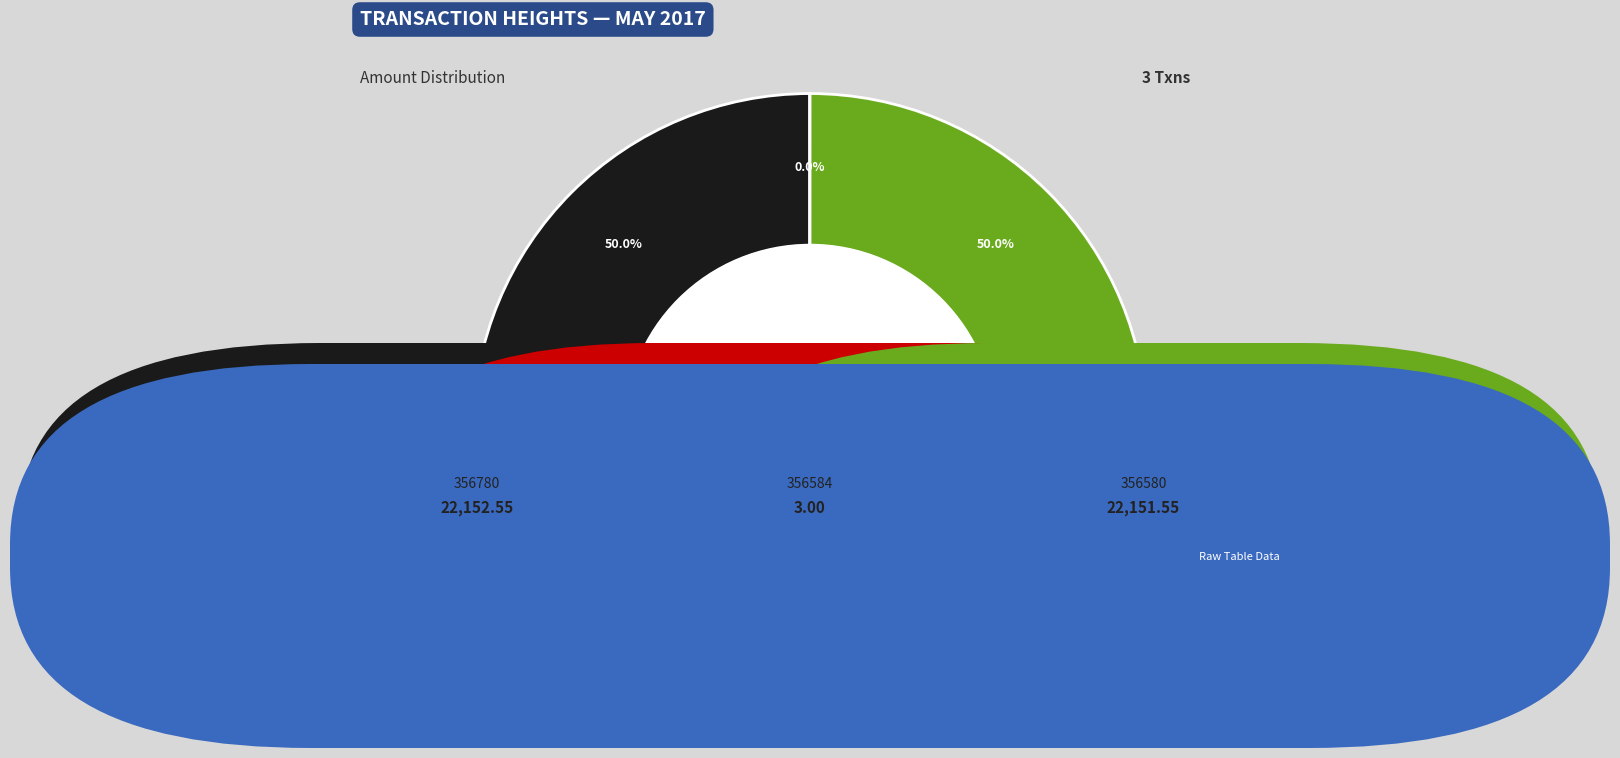

Does Height 356780 account for over 50% of the chart?

No